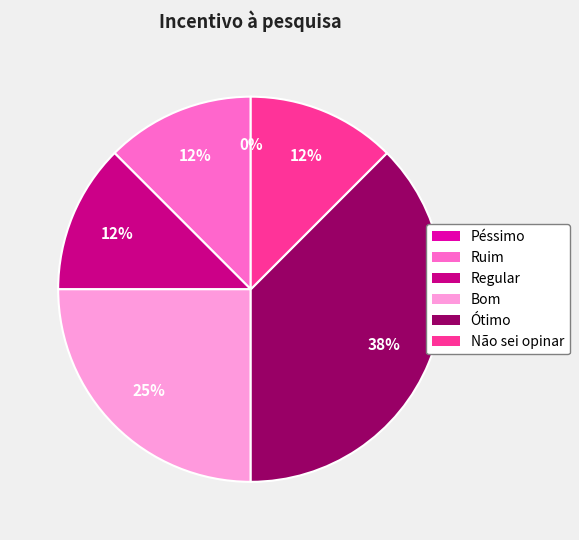

Is there any slice that represents more than half of the pie?

No